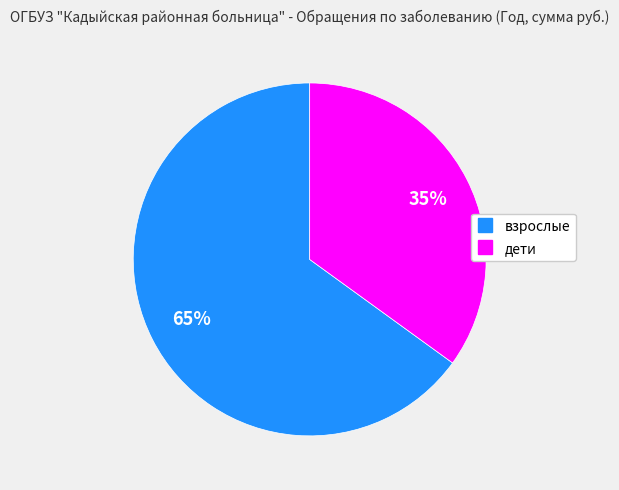

Does взрослые account for over 50% of the chart?

Yes